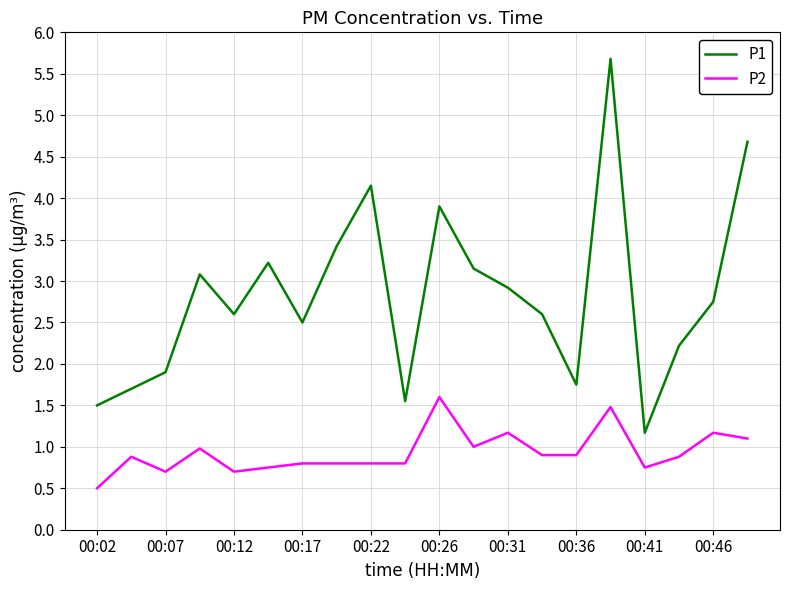

Which series has the largest range (max minus min)?

P1